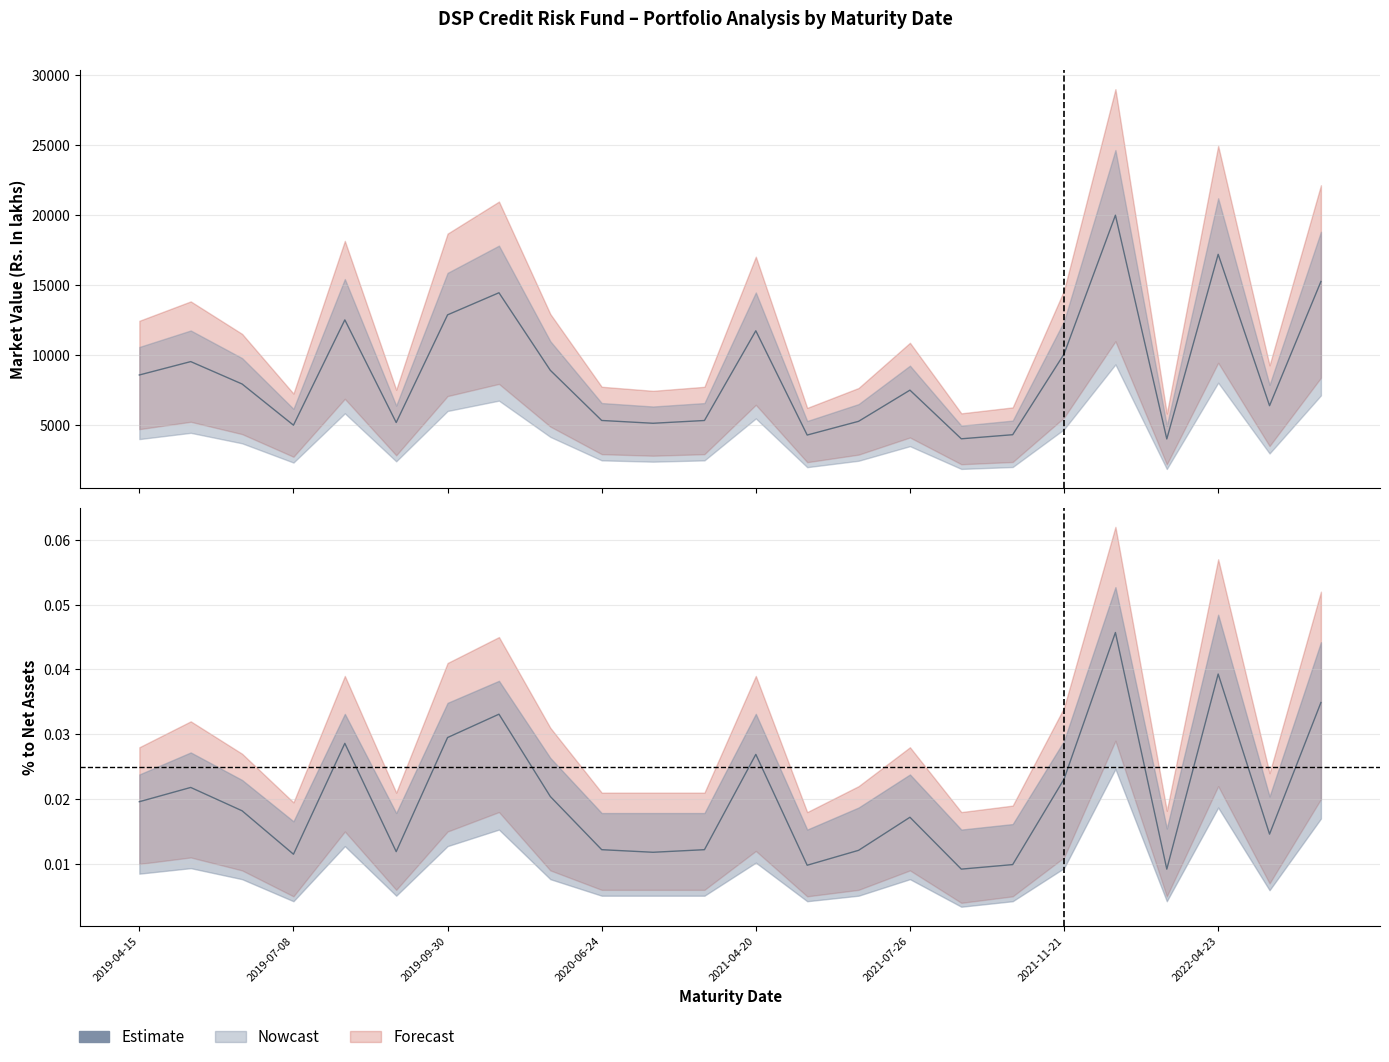

Where is the data nearest to the value 0?

16